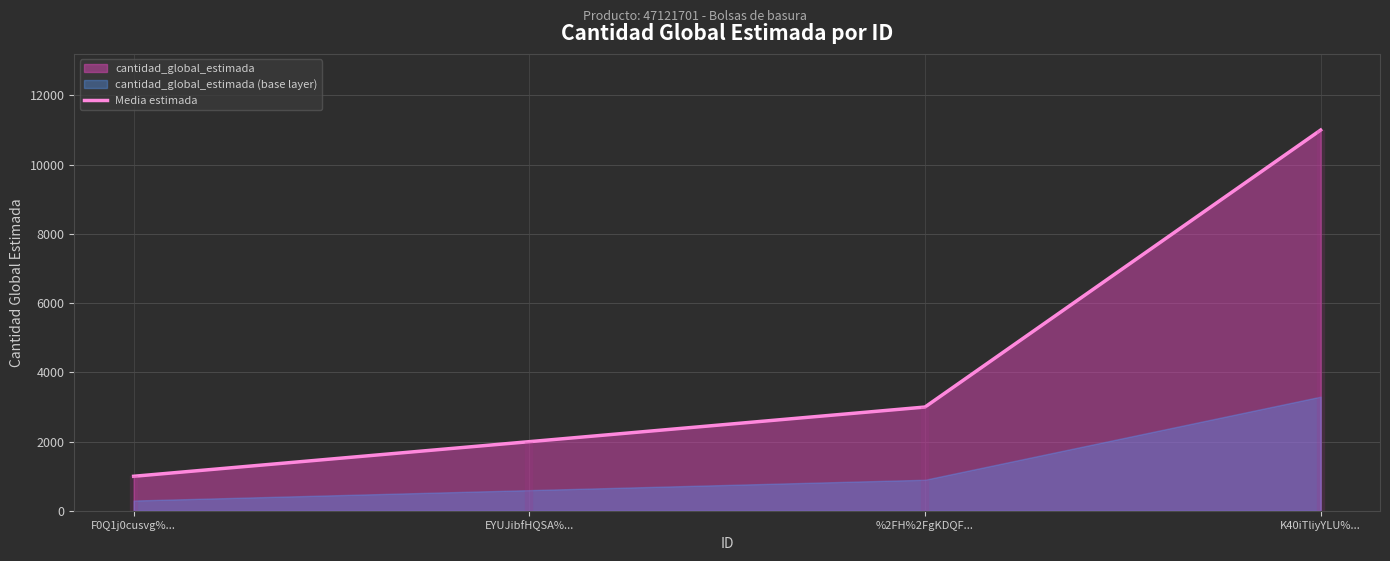

What is the label of the 4th point from the right?

F0Q1j0cusvg%...